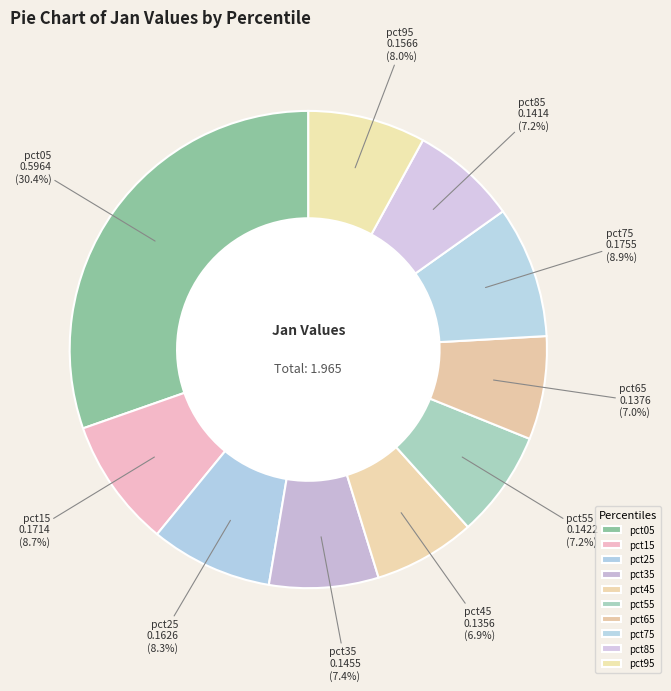

How many slices are in this pie chart?

10